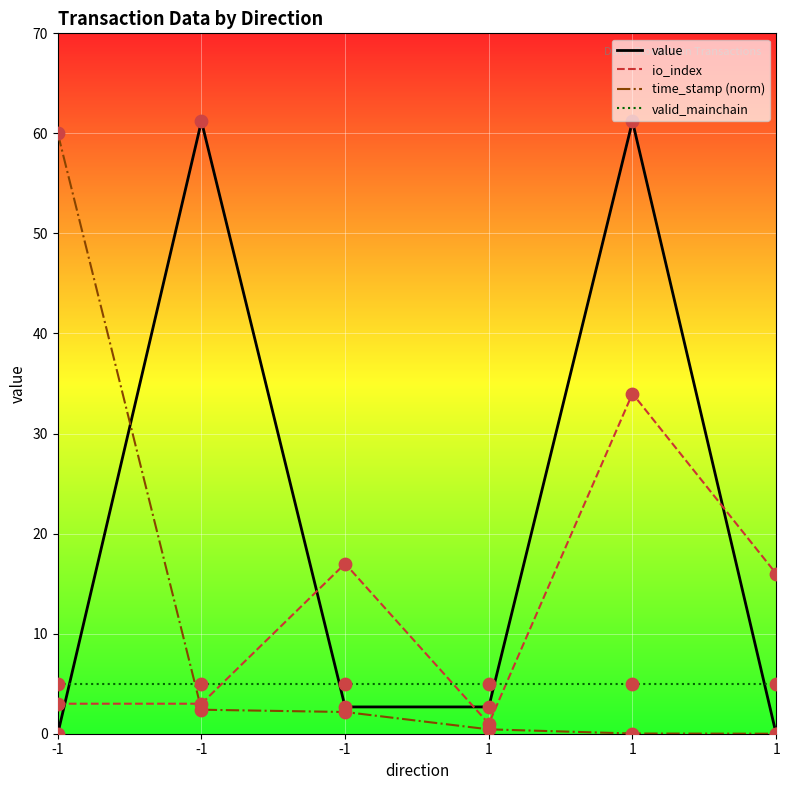

What are all the series names shown in the legend?

value, io_index, time_stamp (norm), valid_mainchain